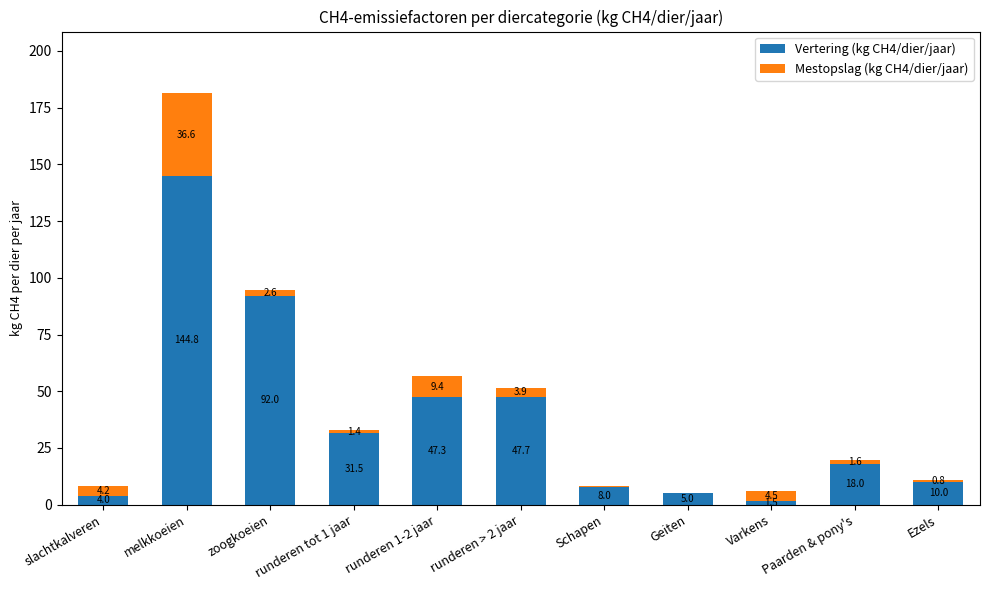

True or false: Vertering (kg CH4/dier/jaar) has a value of 5.0 at Geiten.

True